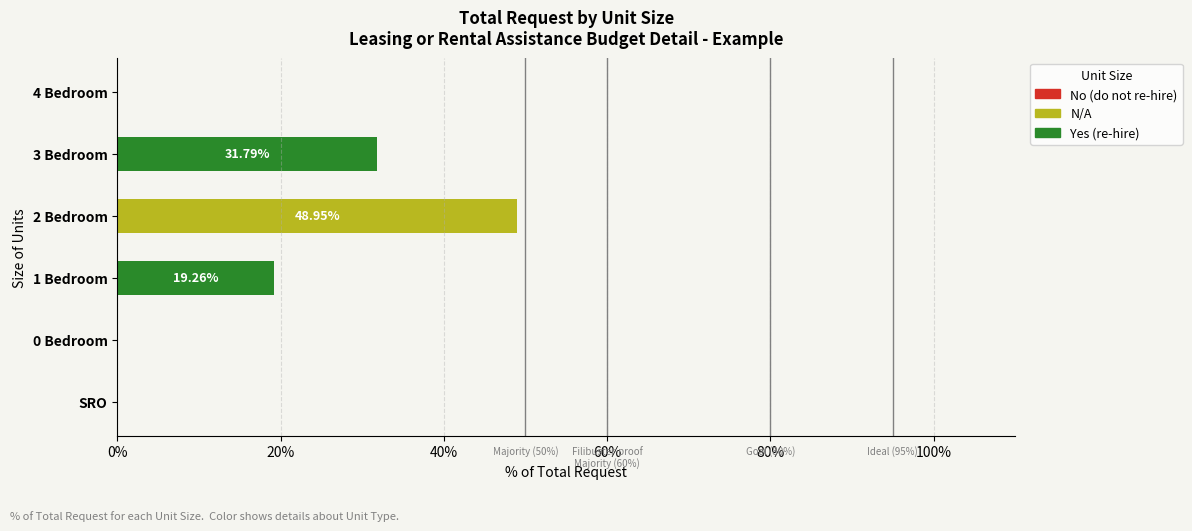

List the series in order of their peak value, lowest first.

No (do not re-hire), Yes (re-hire), N/A